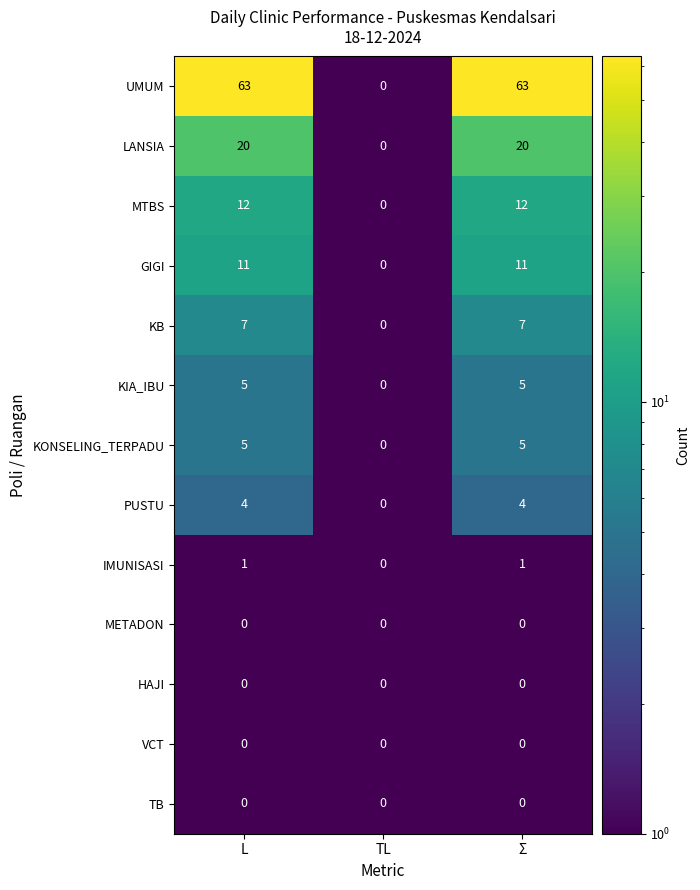

The value of KB at TL is 0. True or false?

True